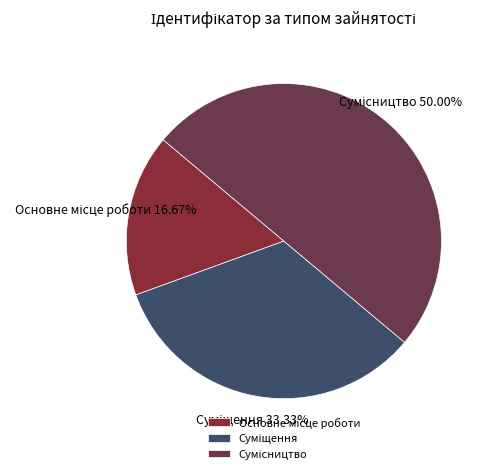

How many slices are in this pie chart?

3